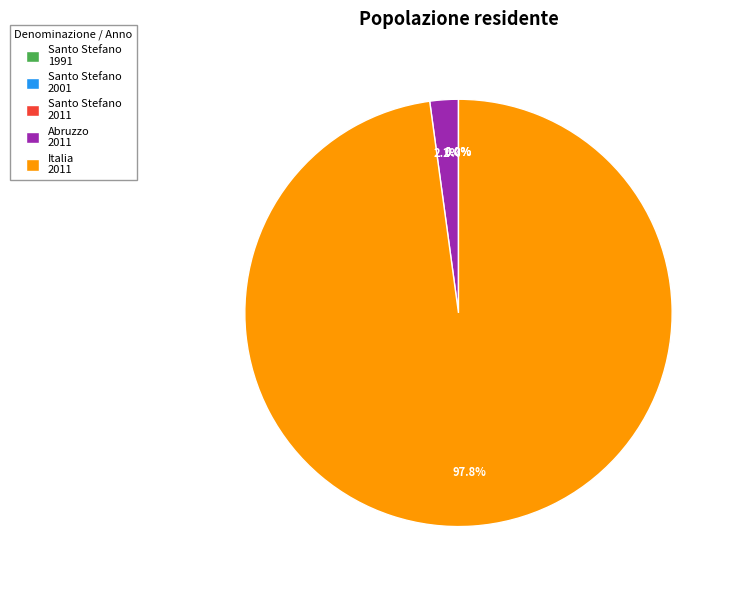

What is the largest slice in the pie chart?

Italia 2011